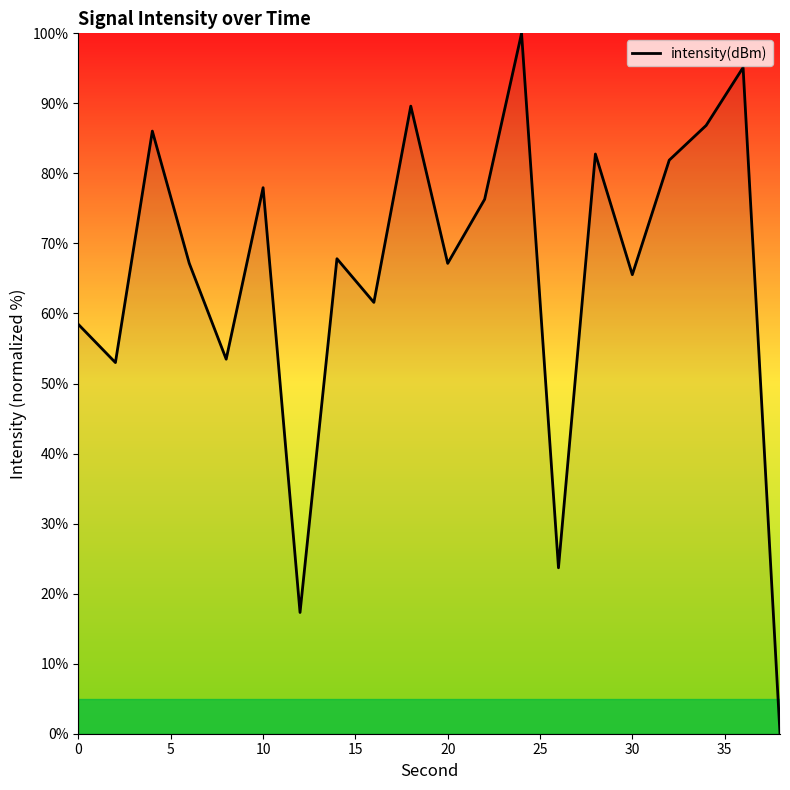

How many series are shown in this chart?

1